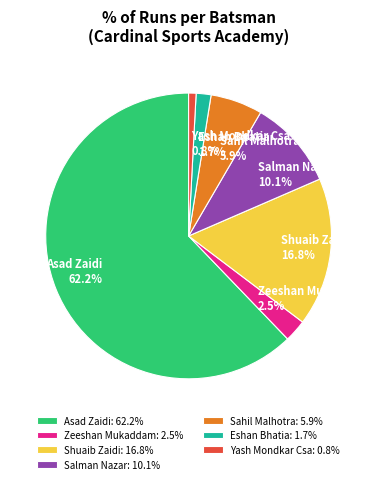

How many segments does this pie chart have?

7